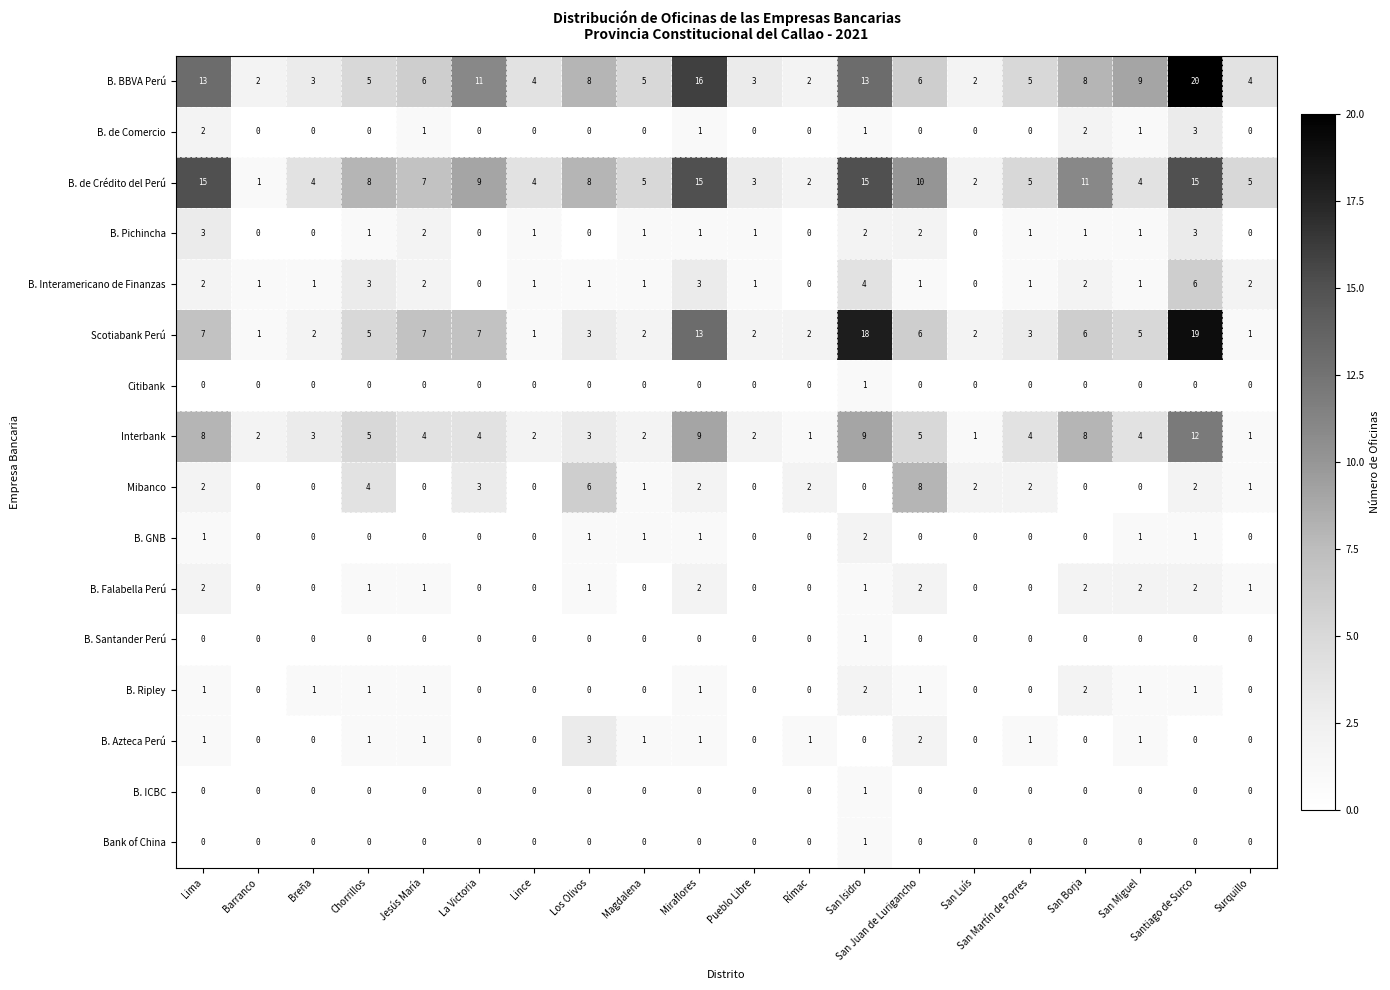

Which label corresponds to the largest value in the chart?

Santiago de Surco